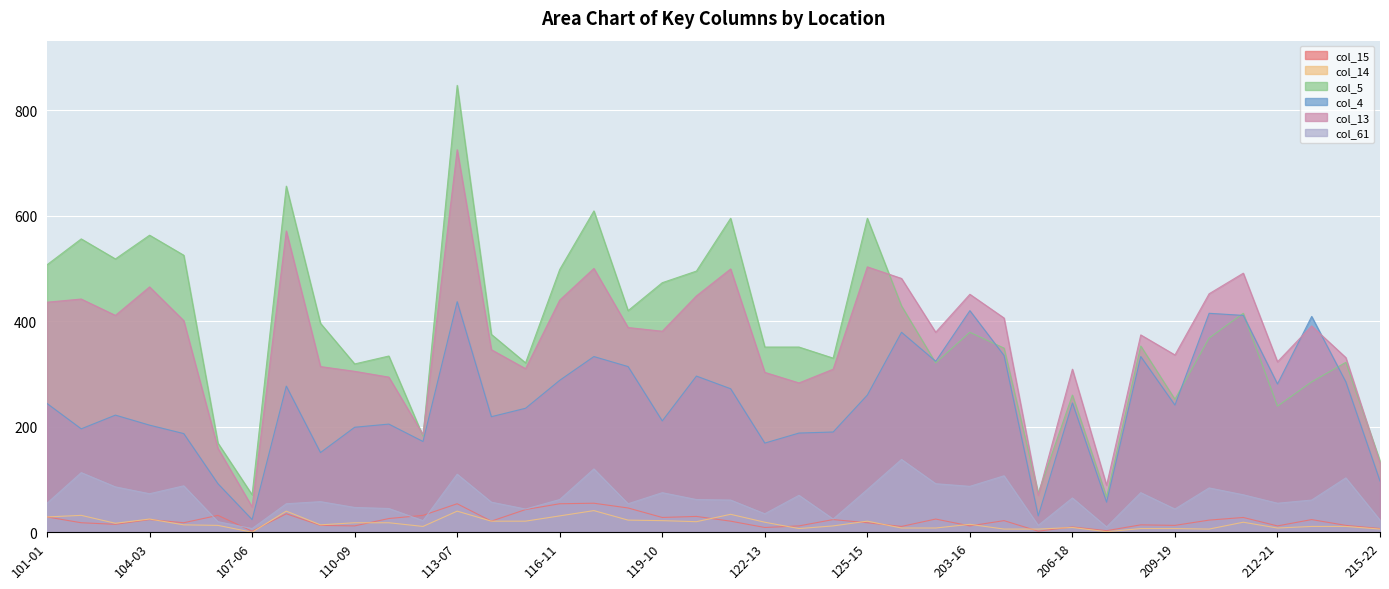

What is the label of the 1st point from the left?

101-01